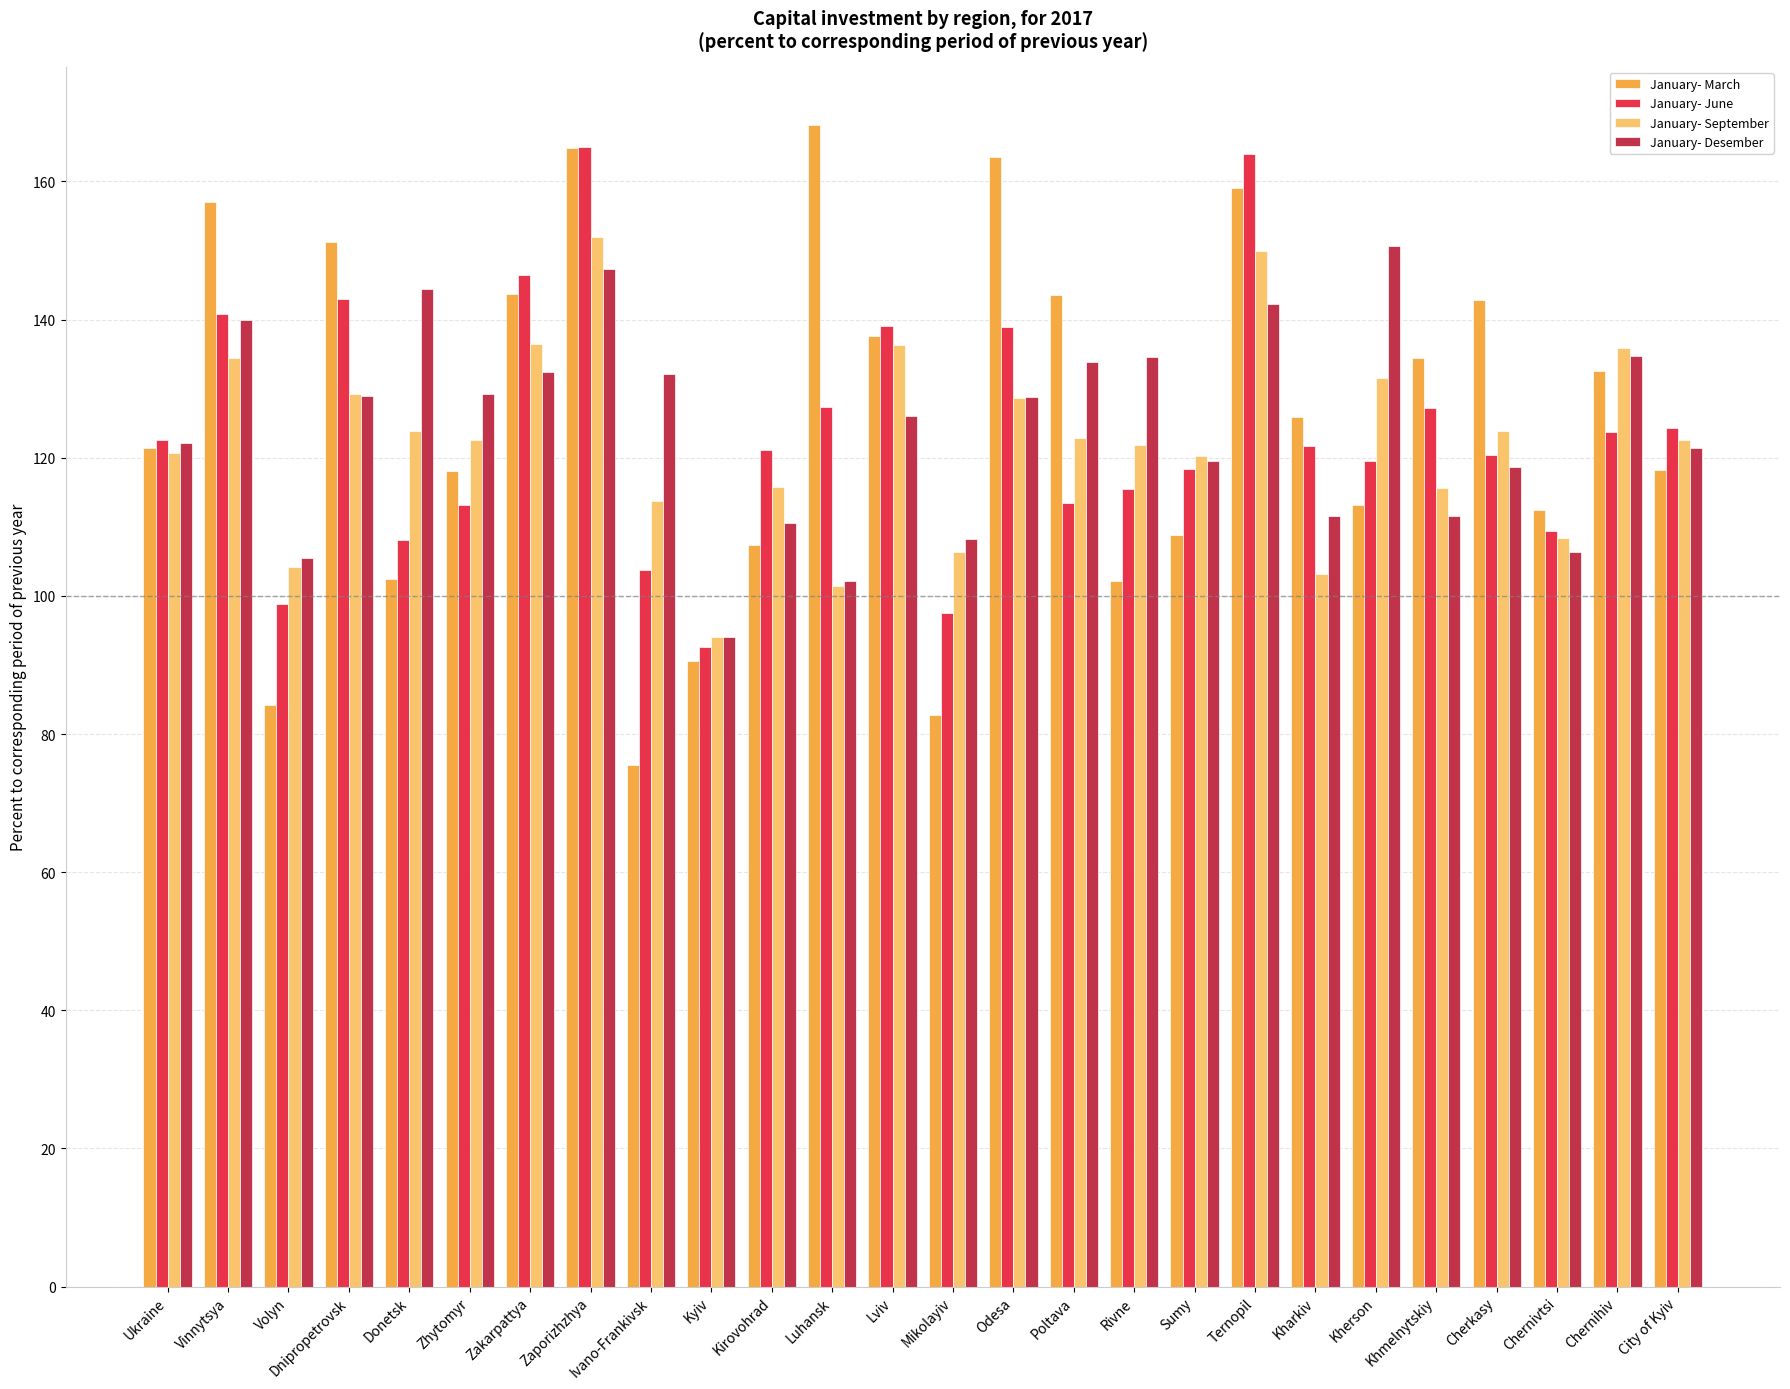

Is it true that January- Desember equals 108.2 at Mikolayiv?

True